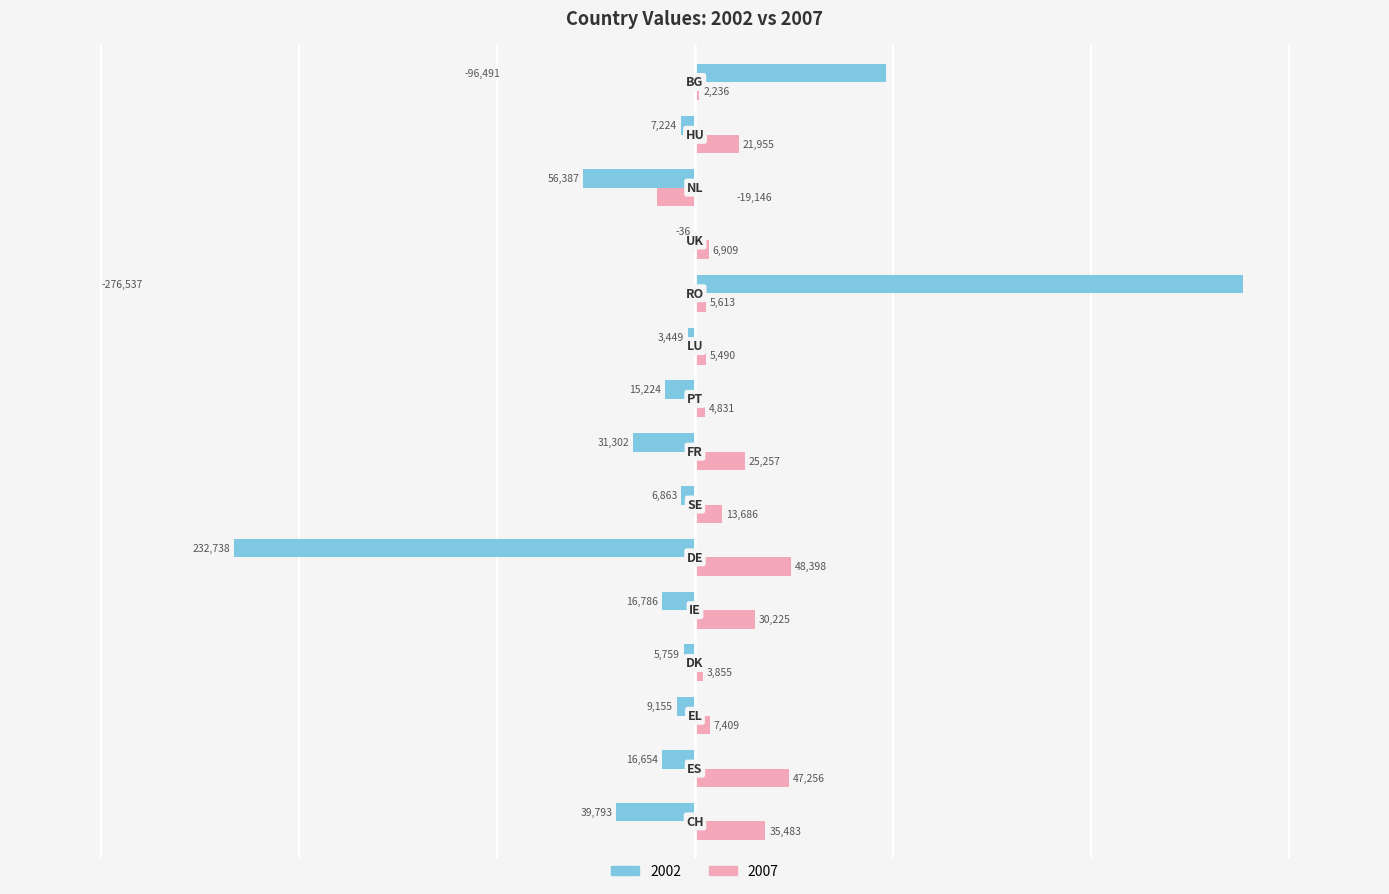

What is the highest value of the 2002 series?

276537